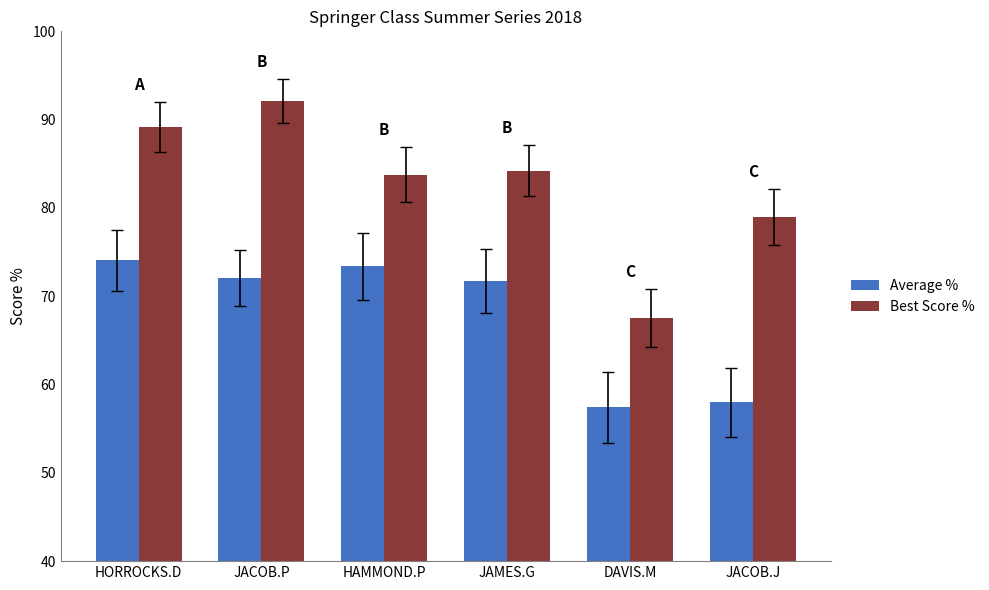

Which series changed the most between JACOB.P and JAMES.G?

Best Score %